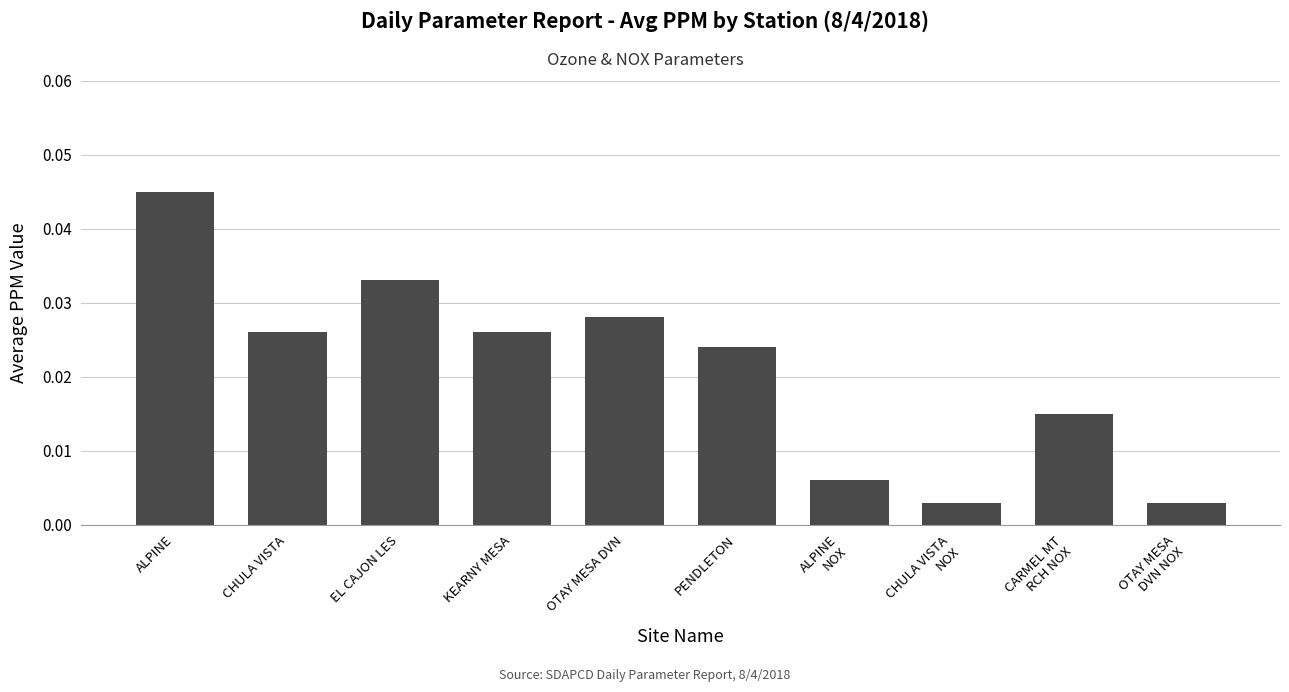

How many series are shown in this chart?

1